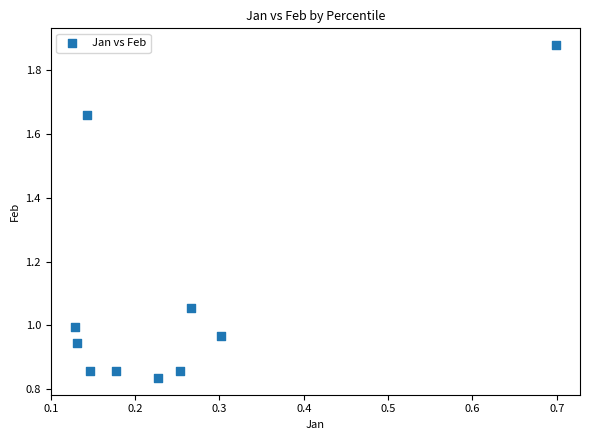

What is the range of X values (max minus min)?

0.6